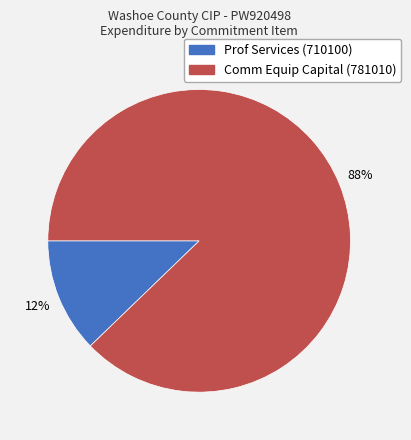

Does Comm Equip Capital (781010) represent more than half of the total?

Yes